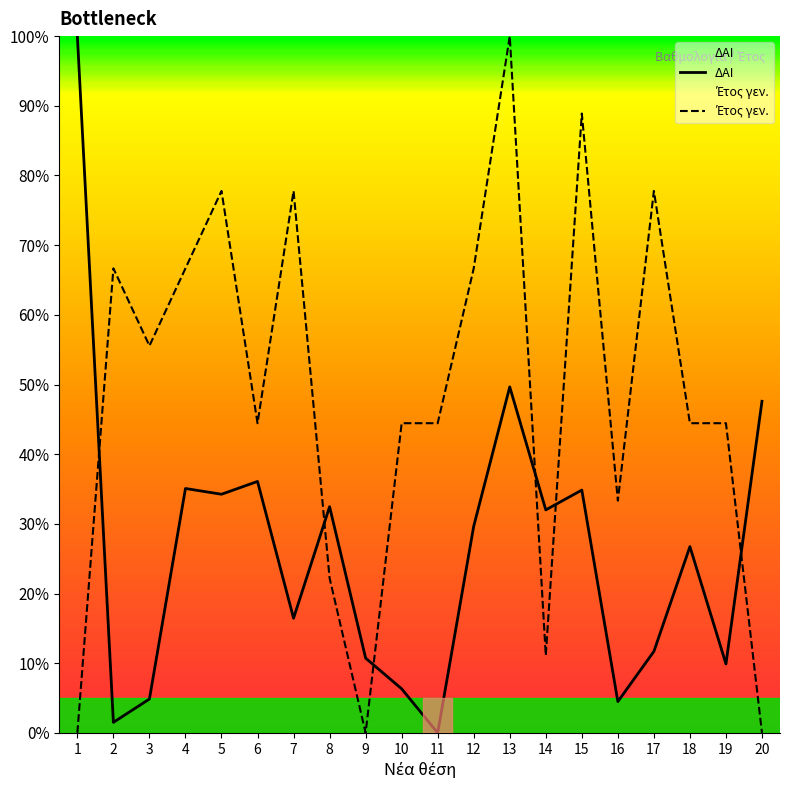

What is the difference between the Έτος γεν. values at 4 and 8?

44.4